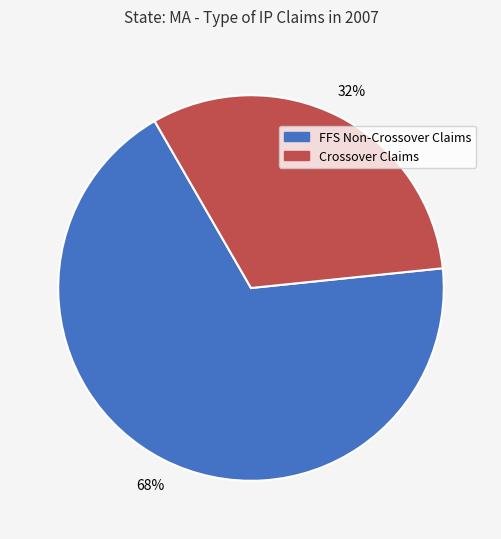

Between Crossover Claims and FFS Non-Crossover Claims, which is larger?

FFS Non-Crossover Claims